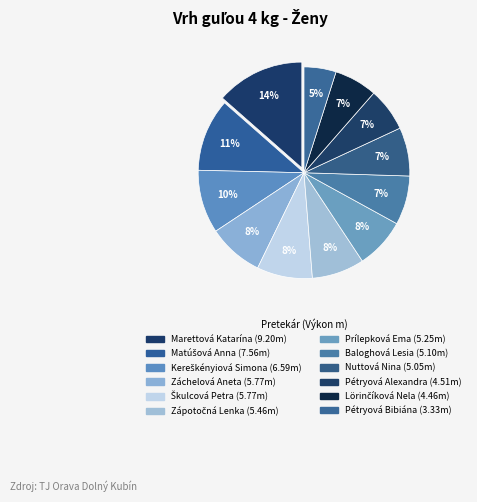

How many segments does this pie chart have?

12